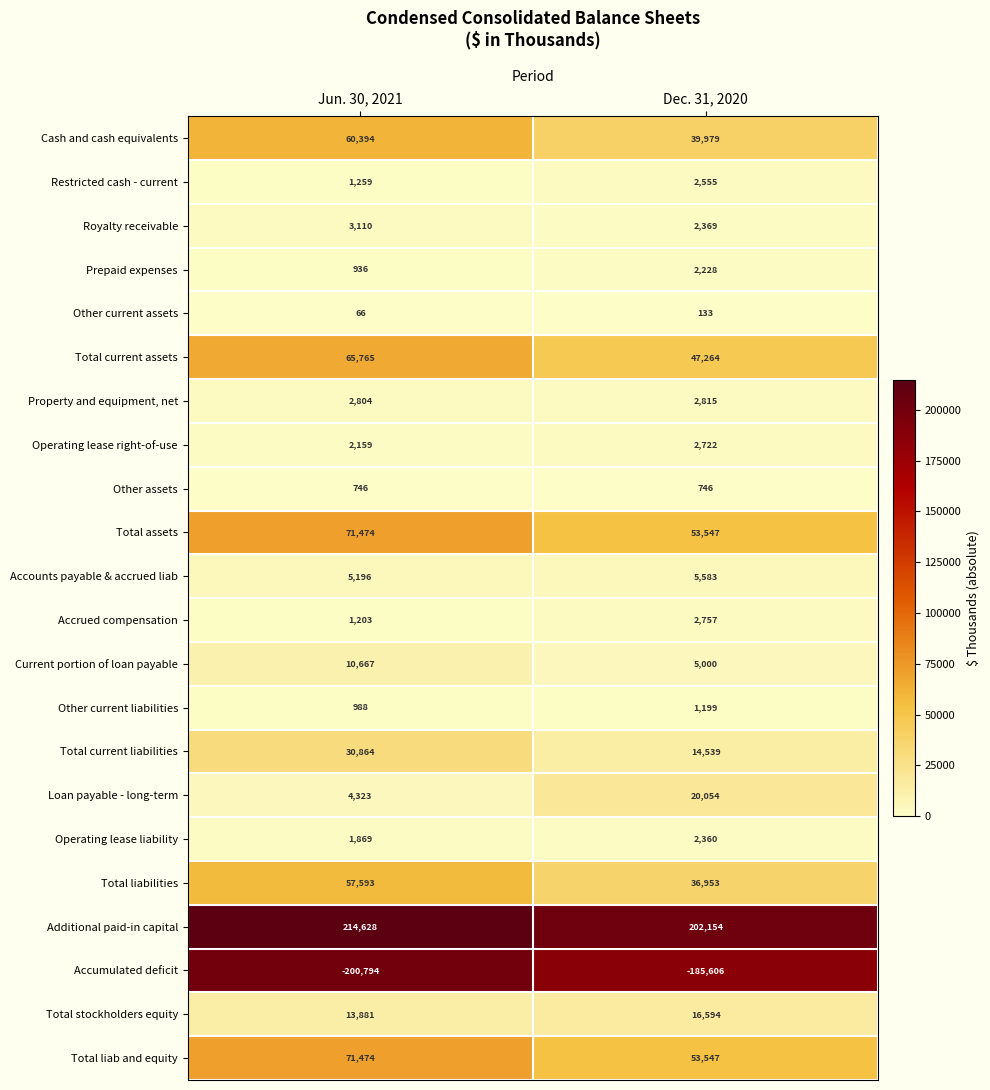

List the labels in order of Total liabilities value, largest first.

Jun. 30, 2021, Dec. 31, 2020